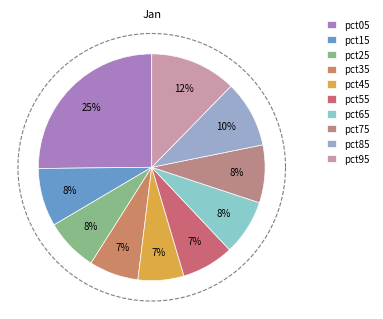

Rank the categories by value from lowest to highest.

pct45, pct35, pct55, pct25, pct65, pct75, pct15, pct85, pct95, pct05